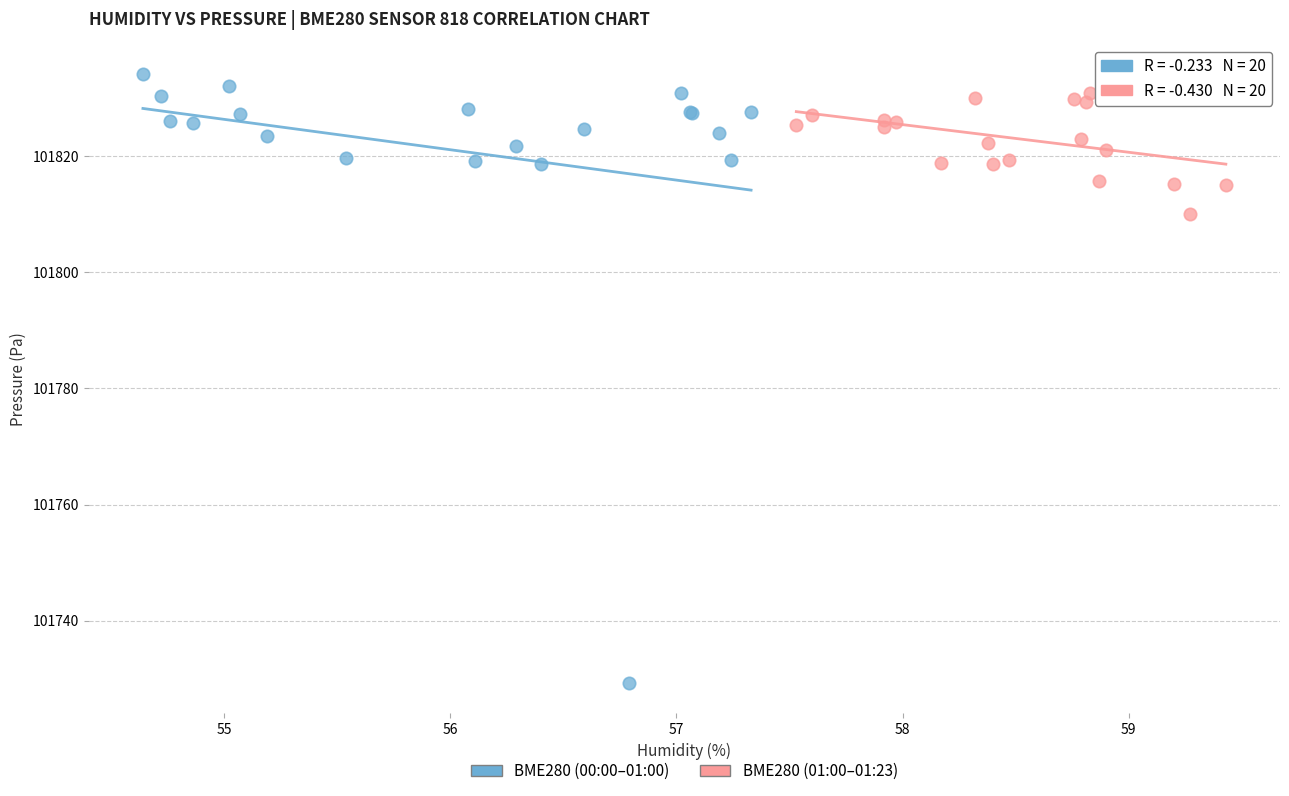

Which series reaches the minimum Y coordinate?

BME280 (00:00–01:00)